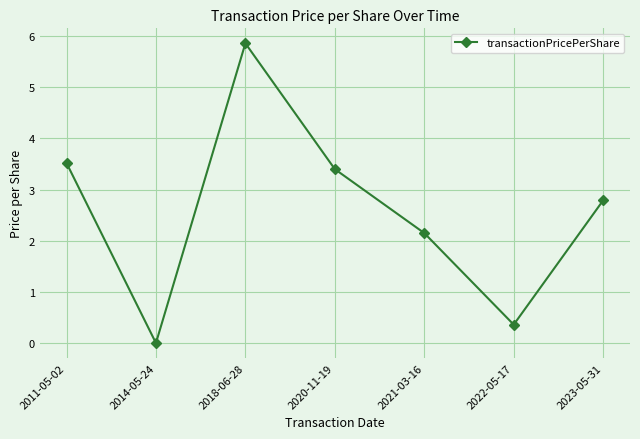

True or false: there are more than 1 points higher than both neighbors.

False